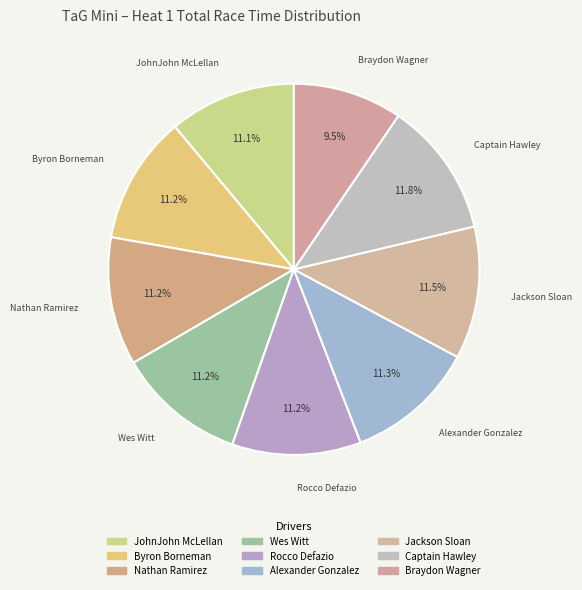

Which slice is the smallest?

Braydon Wagner